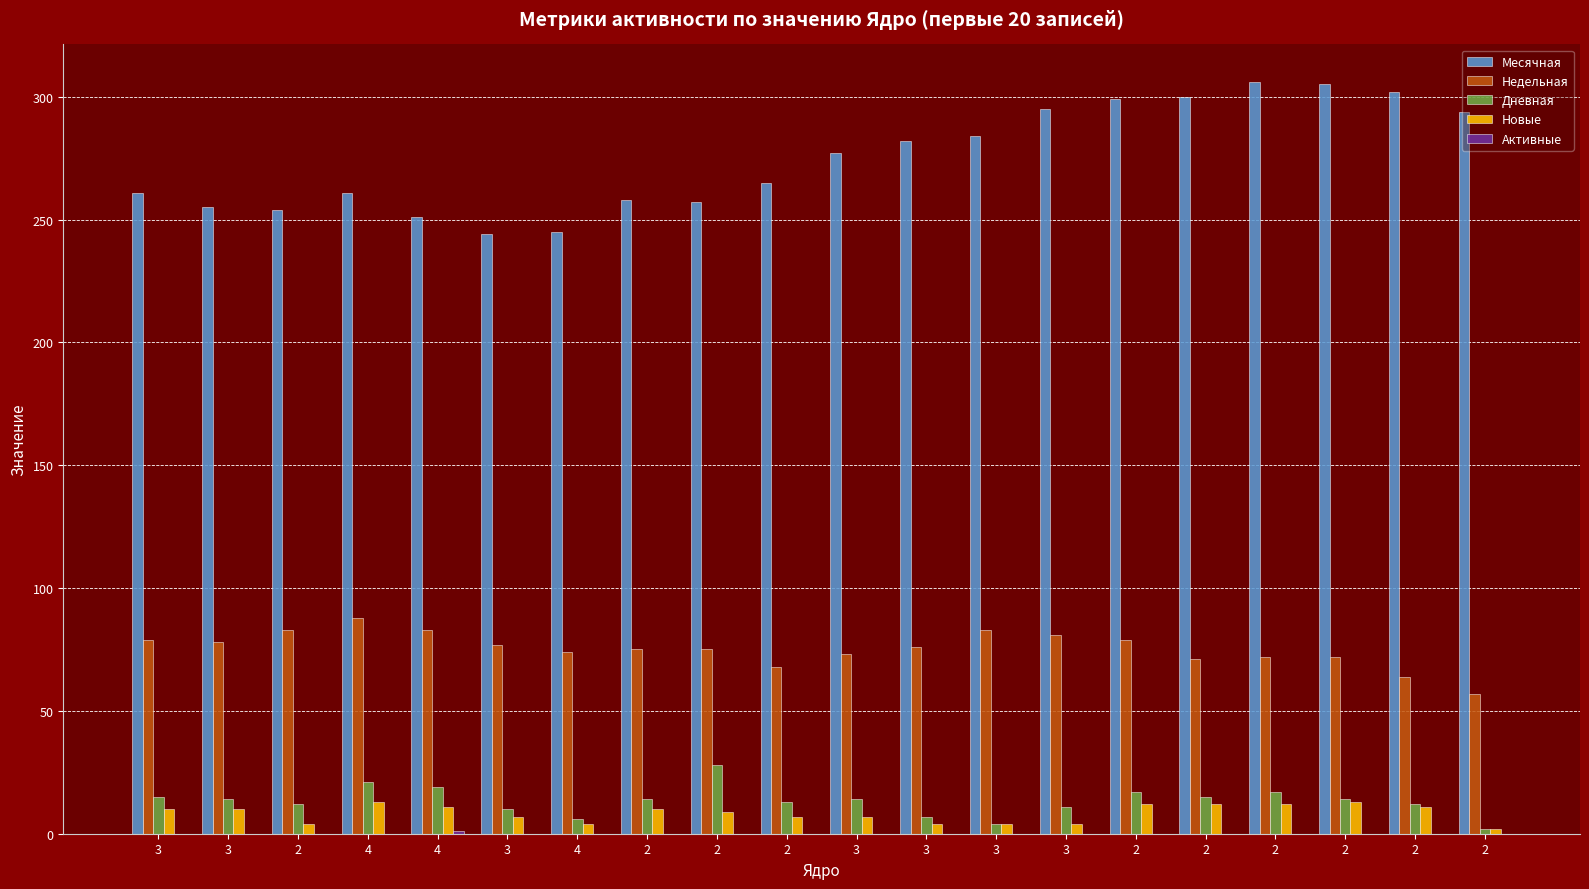

Rank the categories by Недельная value from highest to lowest.

4, 2, 4, 3, 3, 3, 2, 3, 3, 3, 2, 2, 4, 3, 2, 2, 2, 2, 2, 2